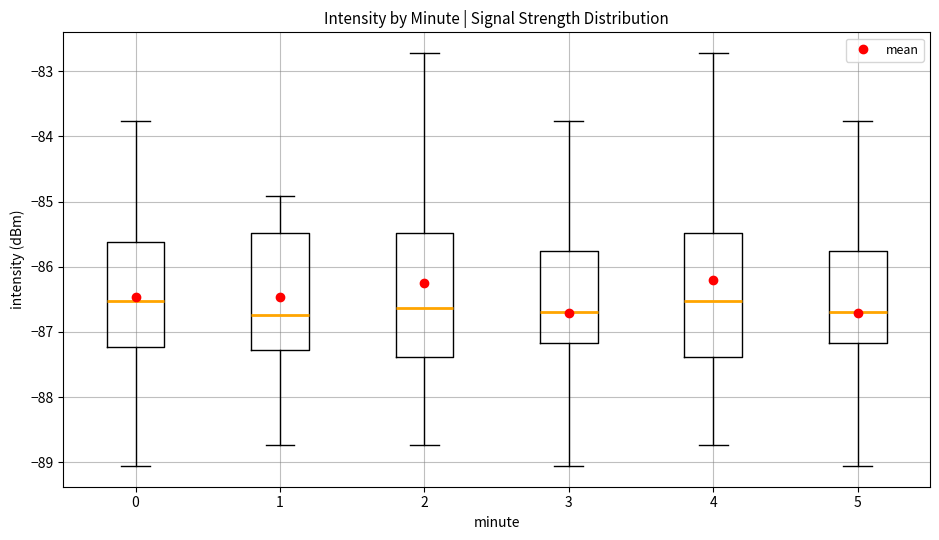

Reading left to right, transcribe this box plot: for each box, give where its median line is, the range the box spans, and where its two whiskers end, as read against the y-axis. The values are not printed on the chart, so give them approximately, as read against the axis.

0: median -86.5, box -87.2 to -85.6, whiskers -89.1 to -83.8
1: median -86.7, box -87.3 to -85.5, whiskers -88.7 to -84.9
2: median -86.6, box -87.4 to -85.5, whiskers -88.7 to -82.7
3: median -86.7, box -87.2 to -85.8, whiskers -89.1 to -83.8
4: median -86.5, box -87.4 to -85.5, whiskers -88.7 to -82.7
5: median -86.7, box -87.2 to -85.8, whiskers -89.1 to -83.8